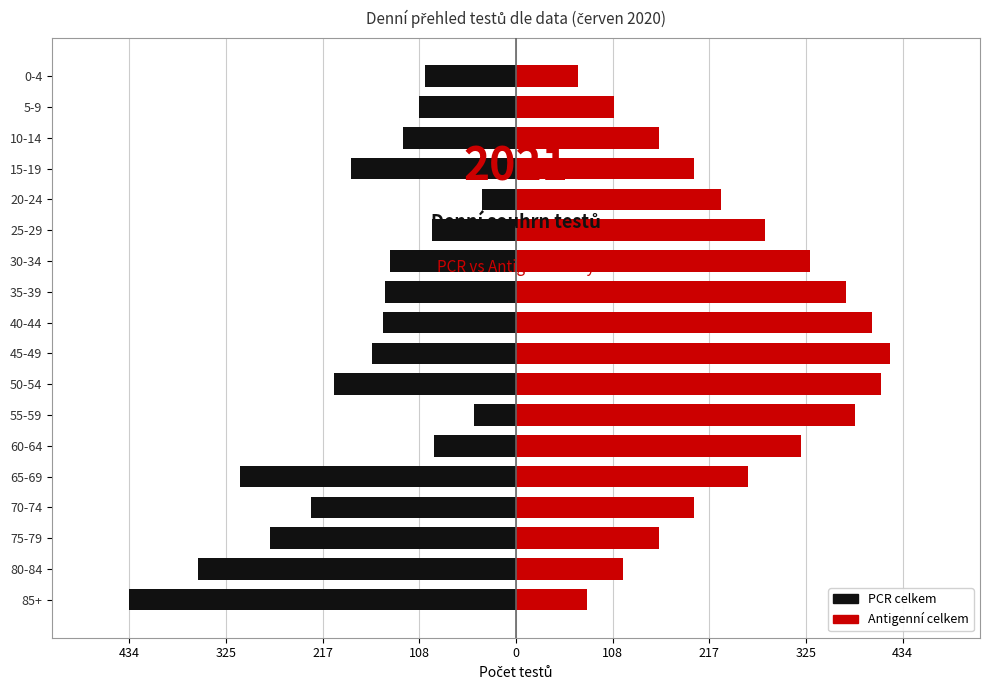

What is the spread (max minus min) of values at 434?

514